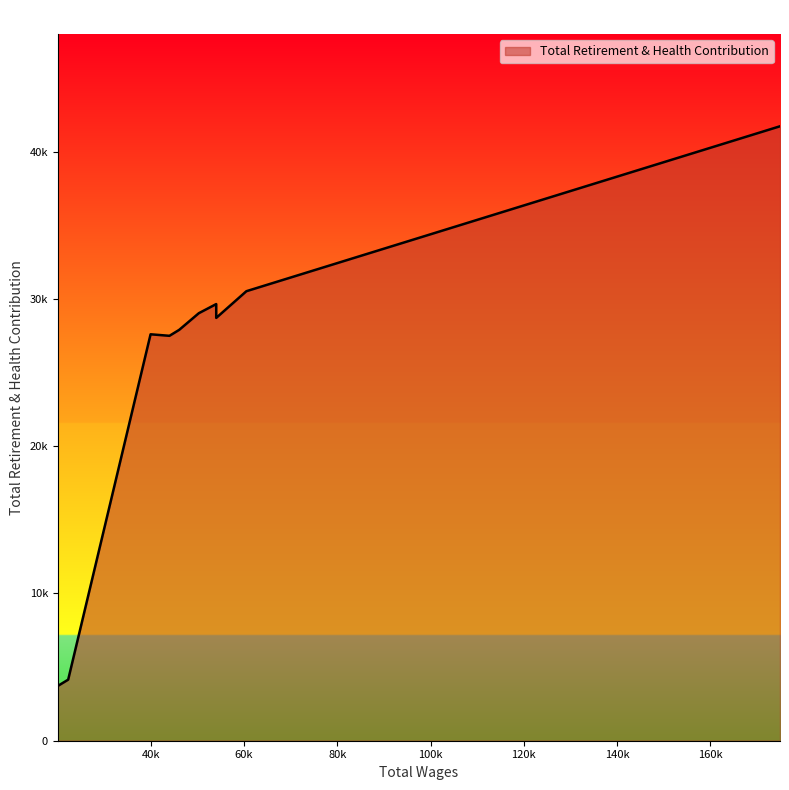

Does the chart display data point markers on the line(s)?

No